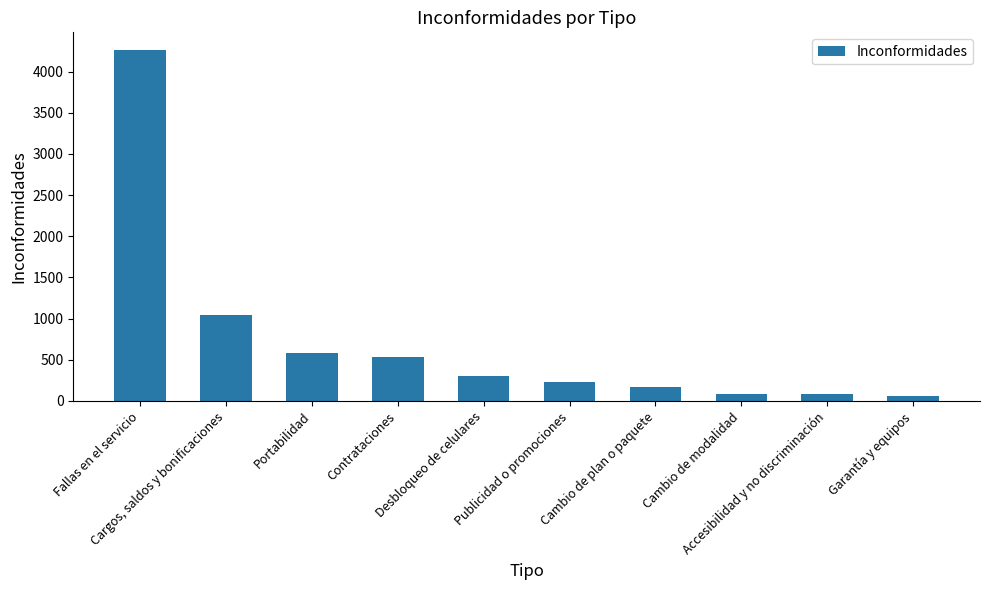

What position from the right is Cargos, saldos y bonificaciones?

9